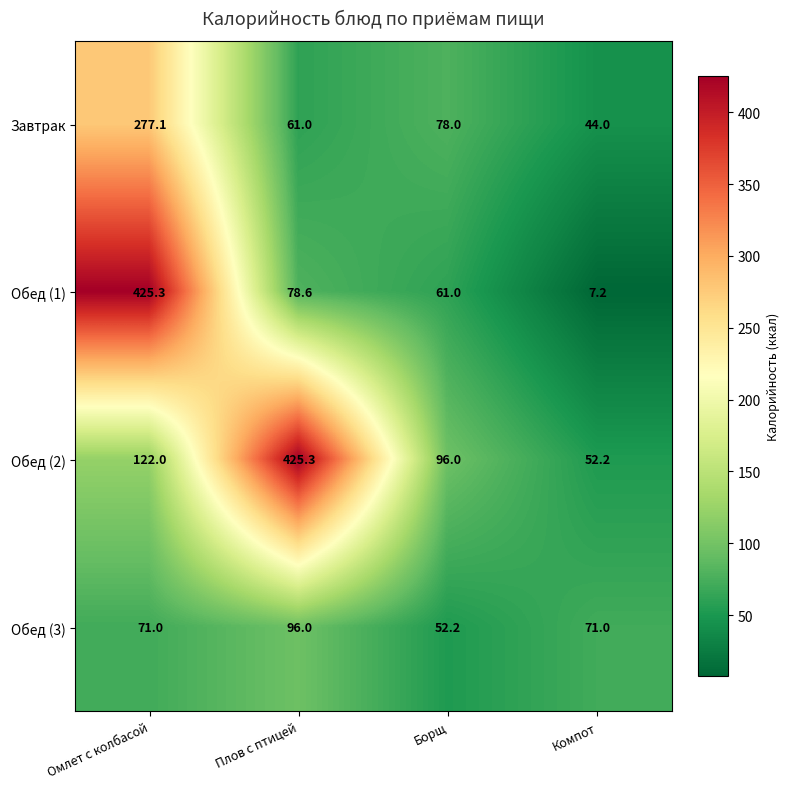

What is the smallest value displayed?

7.2